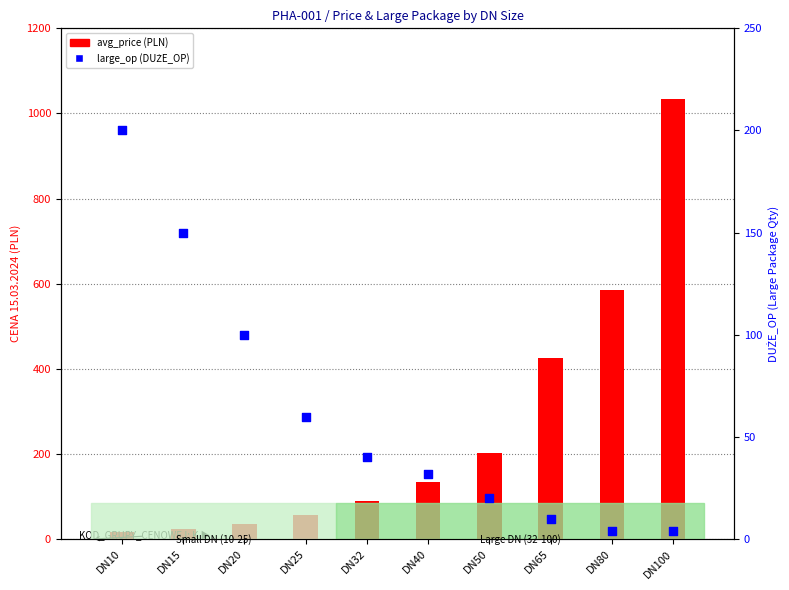

Which series has the largest Y range (max minus min)?

avg_price